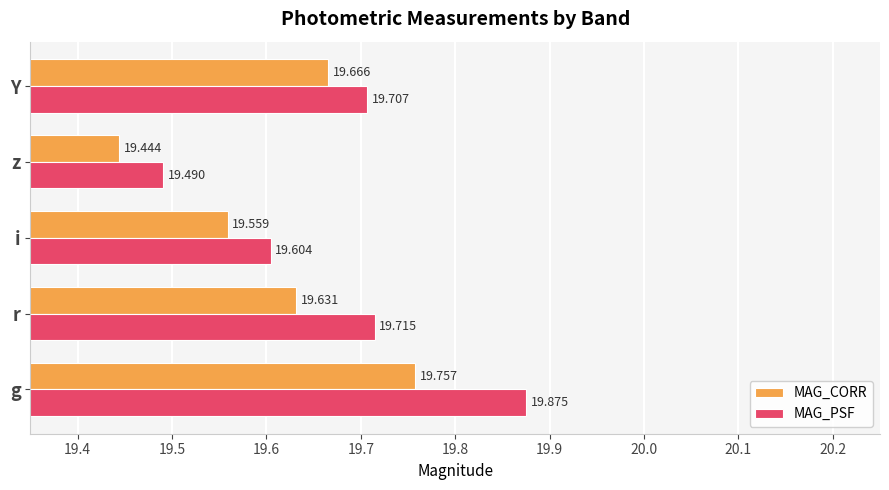

What is the maximum value shown in the chart?

19.9